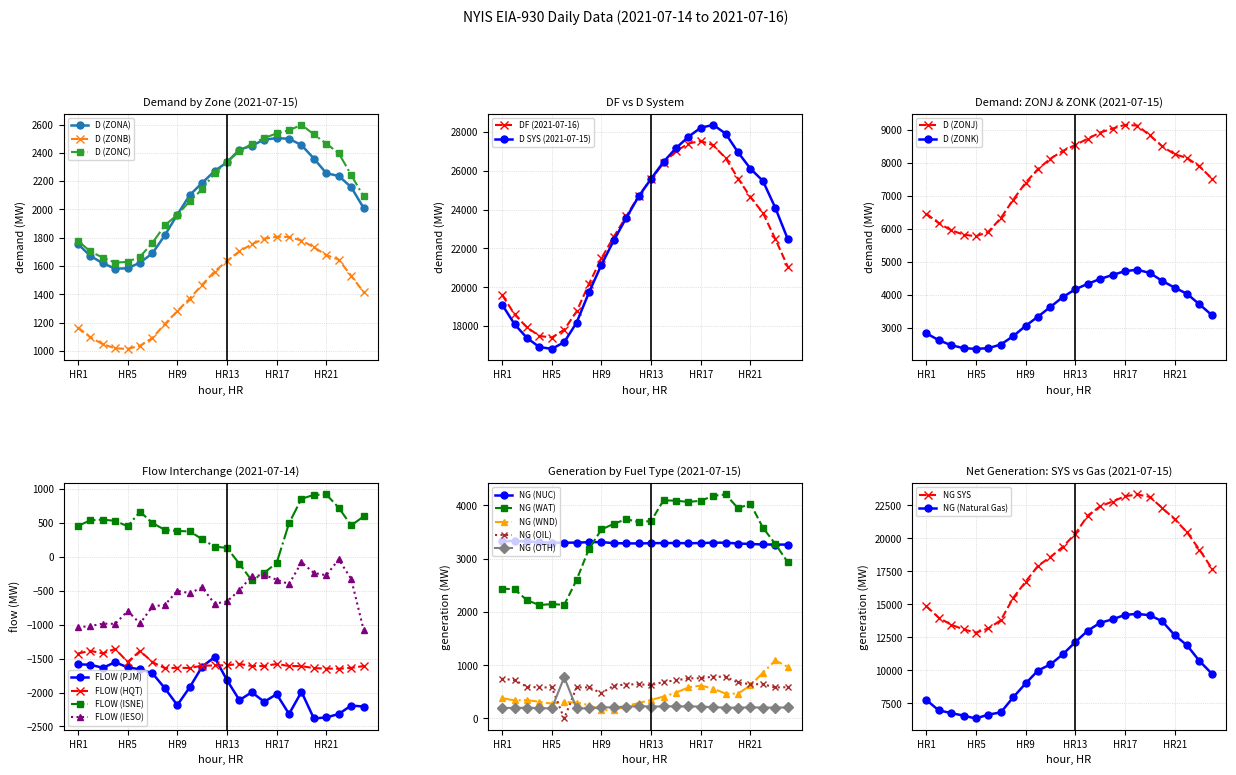

What is the value of the D (ZONB) point at the 8th from the left?

1190